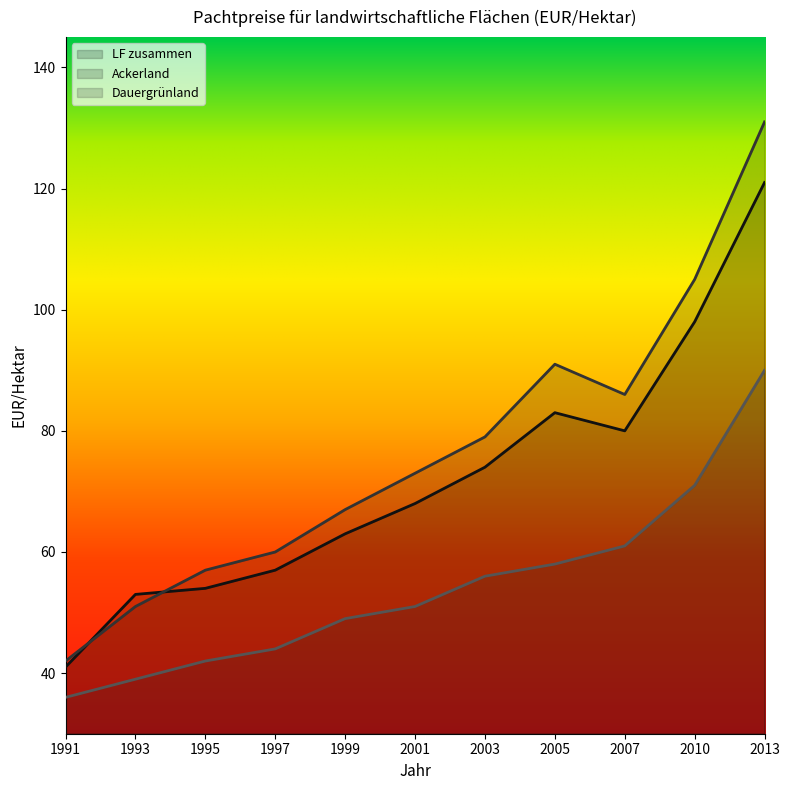

True or false: LF zusammen has a value of 20 at 2005.

False